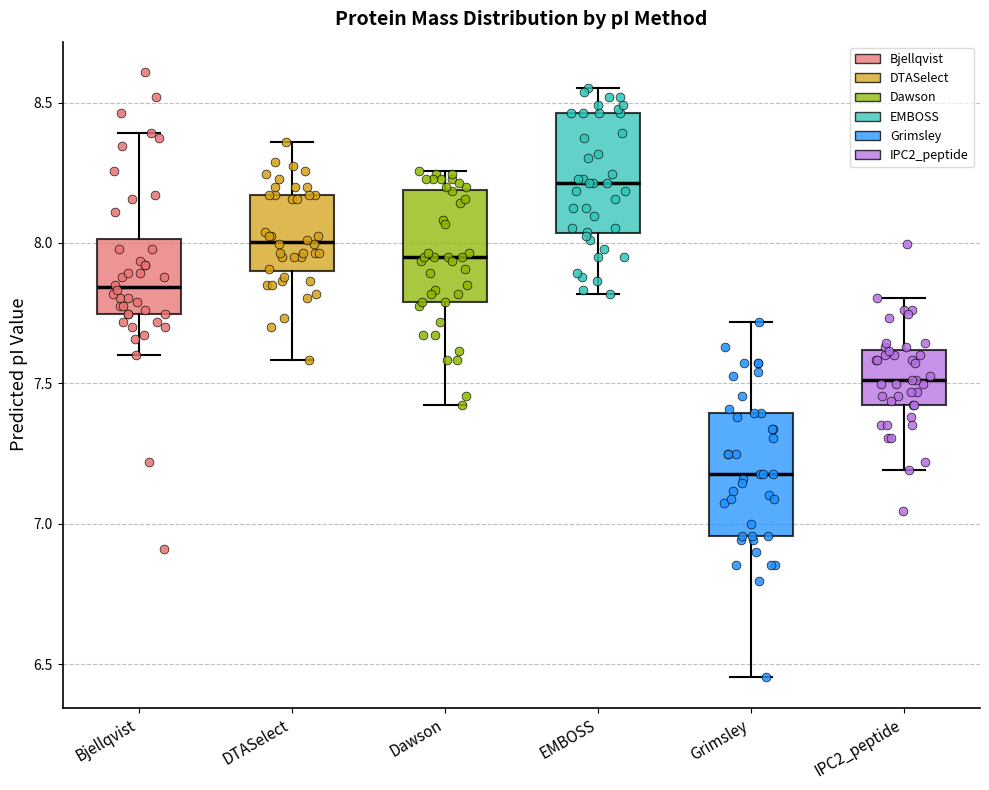

Reading left to right, read every box against the y-axis: the position of its median line, the range the box covers, and the ends of its whiskers. The values are not printed on the chart, so give them approximately, as read against the axis.

Bjellqvist: median 7.85, box 7.75 to 8.00, whiskers 7.60 to 8.40
DTASelect: median 8.00, box 7.90 to 8.15, whiskers 7.60 to 8.35
Dawson: median 7.95, box 7.80 to 8.20, whiskers 7.40 to 8.25
EMBOSS: median 8.20, box 8.05 to 8.45, whiskers 7.80 to 8.55
Grimsley: median 7.20, box 6.95 to 7.40, whiskers 6.45 to 7.70
IPC2_peptide: median 7.50, box 7.40 to 7.60, whiskers 7.20 to 7.80